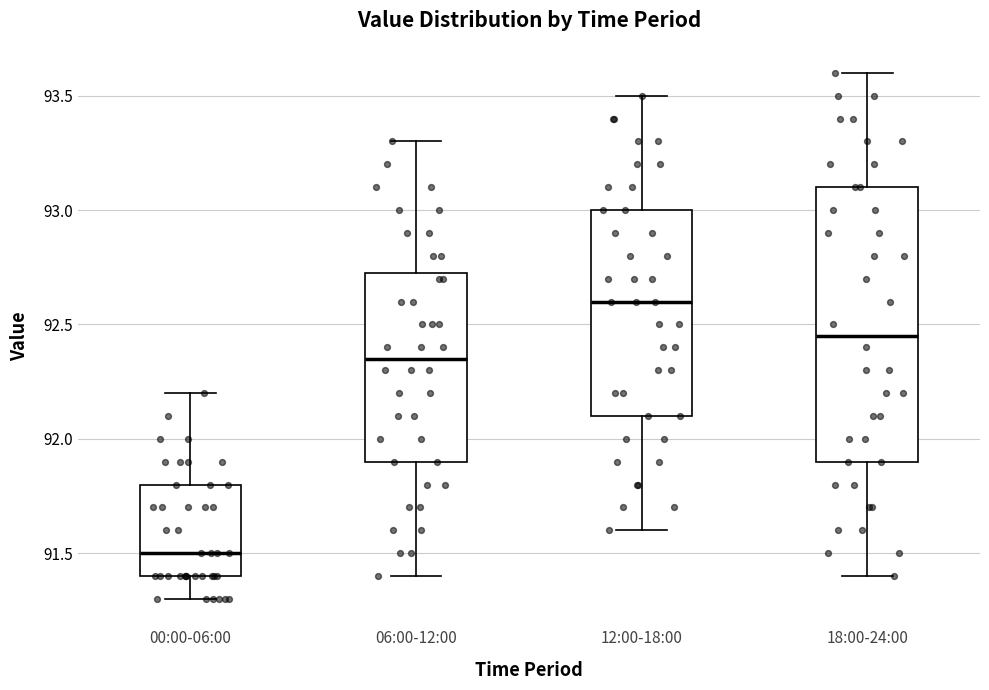

Where is the upper edge of the box for 06:00-12:00 on the y-axis? The values are not printed on the chart, so give them approximately, as read against the axis.

92.75